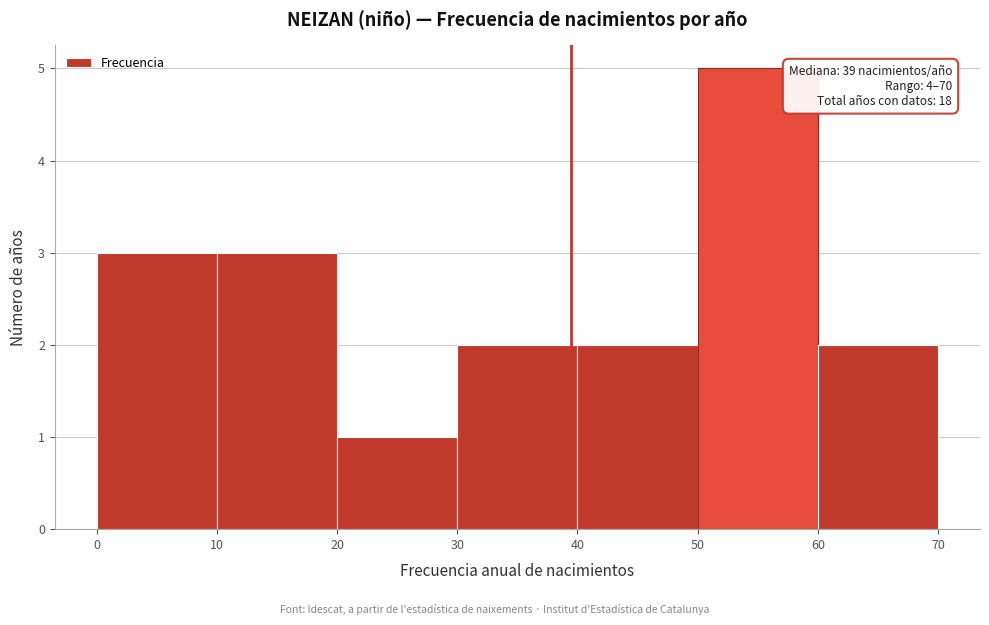

Which range on the x-axis has the tallest bar?

50 to 60